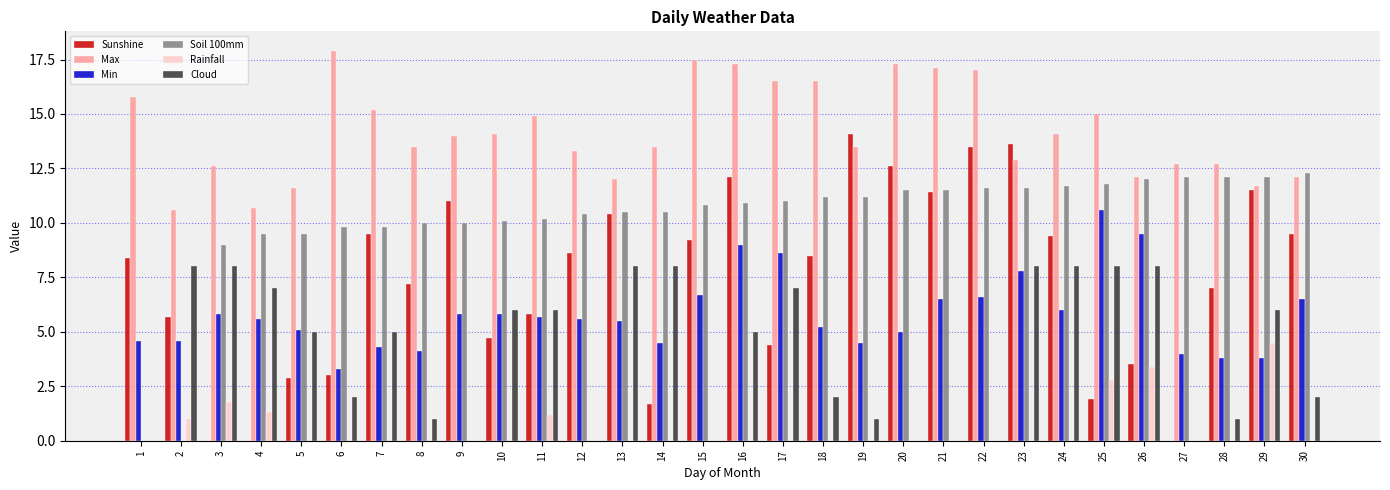

Reading left to right, what are all the values shown in this chart?

Sunshine: 8.4	5.7	0.0	0.0	2.9	3.0	9.5	7.2	11.0	4.7	5.8	8.6	10.4	1.7	9.2	12.1	4.4	8.5	14.1	12.6	11.4	13.5	13.6	9.4	1.9	3.5	0.0	7.0	11.5	9.5
Max: 15.8	10.6	12.6	10.7	11.6	17.9	15.2	13.5	14.0	14.1	14.9	13.3	12.0	13.5	17.5	17.3	16.5	16.5	13.5	17.3	17.1	17.0	12.9	14.1	15.0	12.1	12.7	12.7	11.7	12.1
Min: 4.6	4.6	5.8	5.6	5.1	3.3	4.3	4.1	5.8	5.8	5.7	5.6	5.5	4.5	6.7	9.0	8.6	5.2	4.5	5.0	6.5	6.6	7.8	6.0	10.6	9.5	4.0	3.8	3.8	6.5
Soil 100mm: 0.0	0.0	9.0	9.5	9.5	9.8	9.8	10.0	10.0	10.1	10.2	10.4	10.5	10.5	10.8	10.9	11.0	11.2	11.2	11.5	11.5	11.6	11.6	11.7	11.8	12.0	12.1	12.1	12.1	12.3
Rainfall: 0.0	1.0	1.8	1.3	0.0	0.0	0.0	0.0	0.0	0.0	1.2	0.0	0.0	0.0	0.0	0.0	0.0	0.0	0.0	0.0	0.0	0.0	0.0	0.0	2.8	3.4	0.0	0.0	4.5	0.0
Cloud: 0.0	8.0	8.0	7.0	5.0	2.0	5.0	1.0	0.0	6.0	6.0	0.0	8.0	8.0	0.0	5.0	7.0	2.0	1.0	0.0	0.0	0.0	8.0	8.0	8.0	8.0	0.0	1.0	6.0	2.0